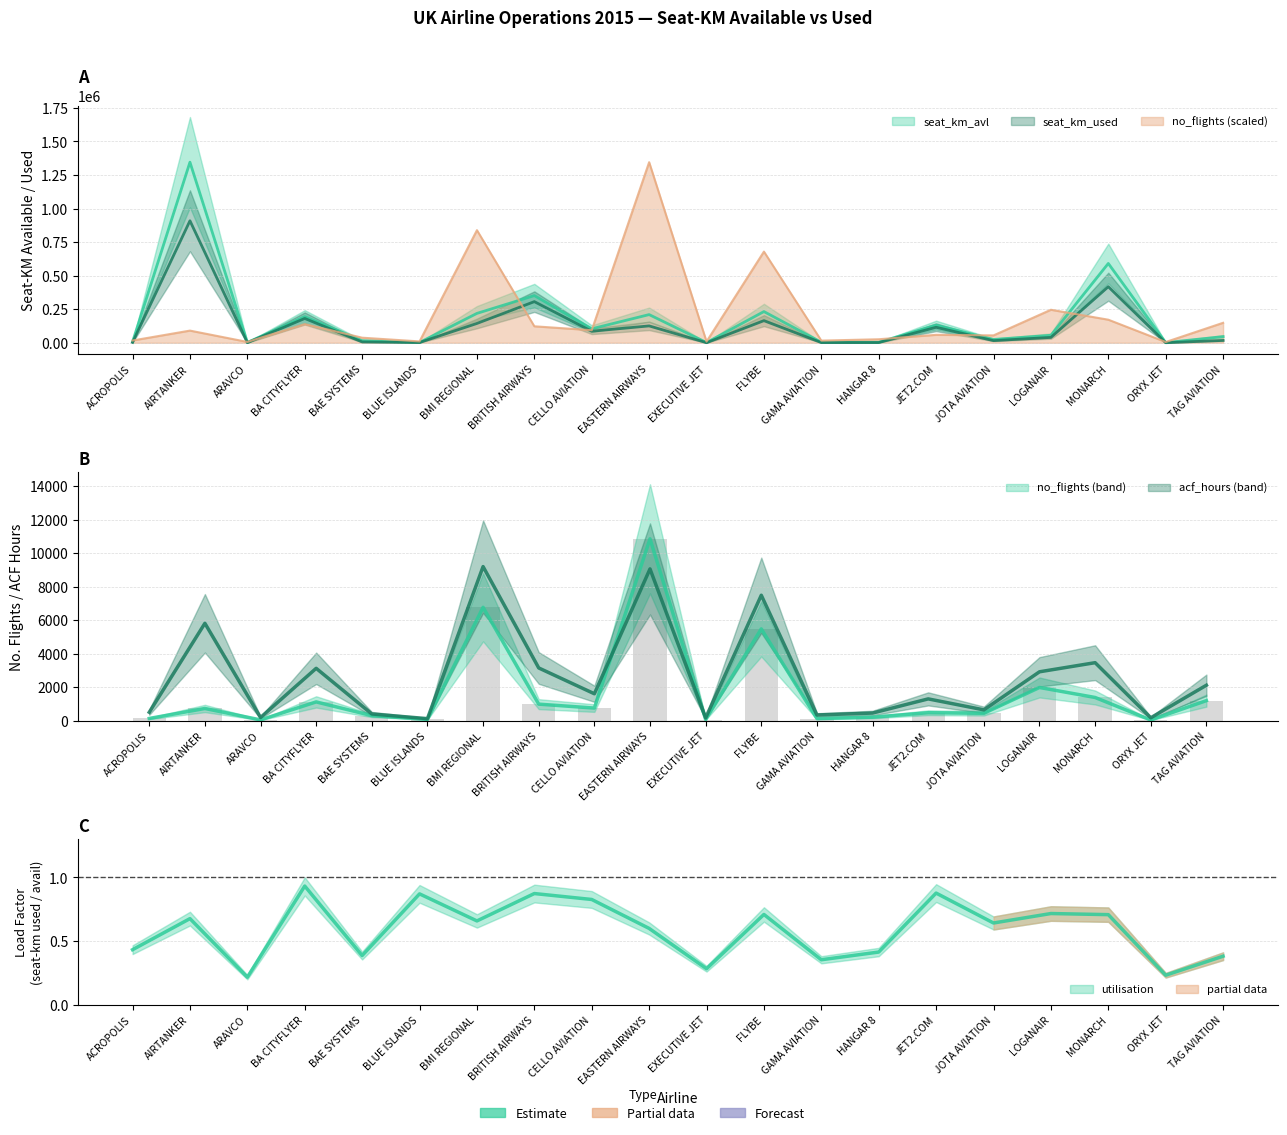

What is the label of the 12th bar from the right?

CELLO AVIATION